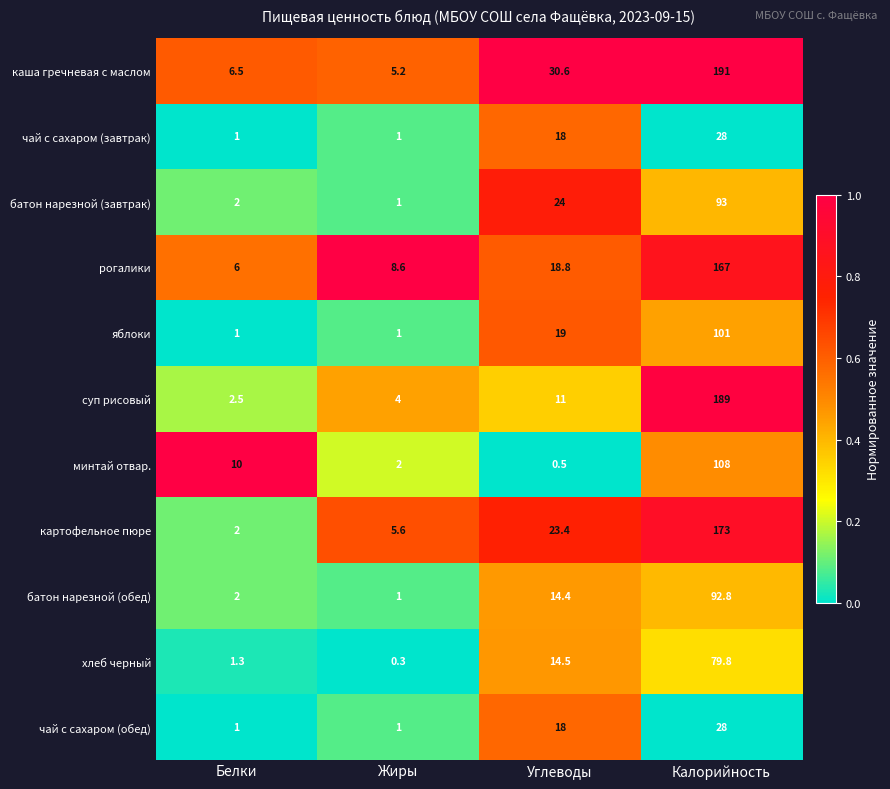

At how many categories does at least one series exceed 0?

4